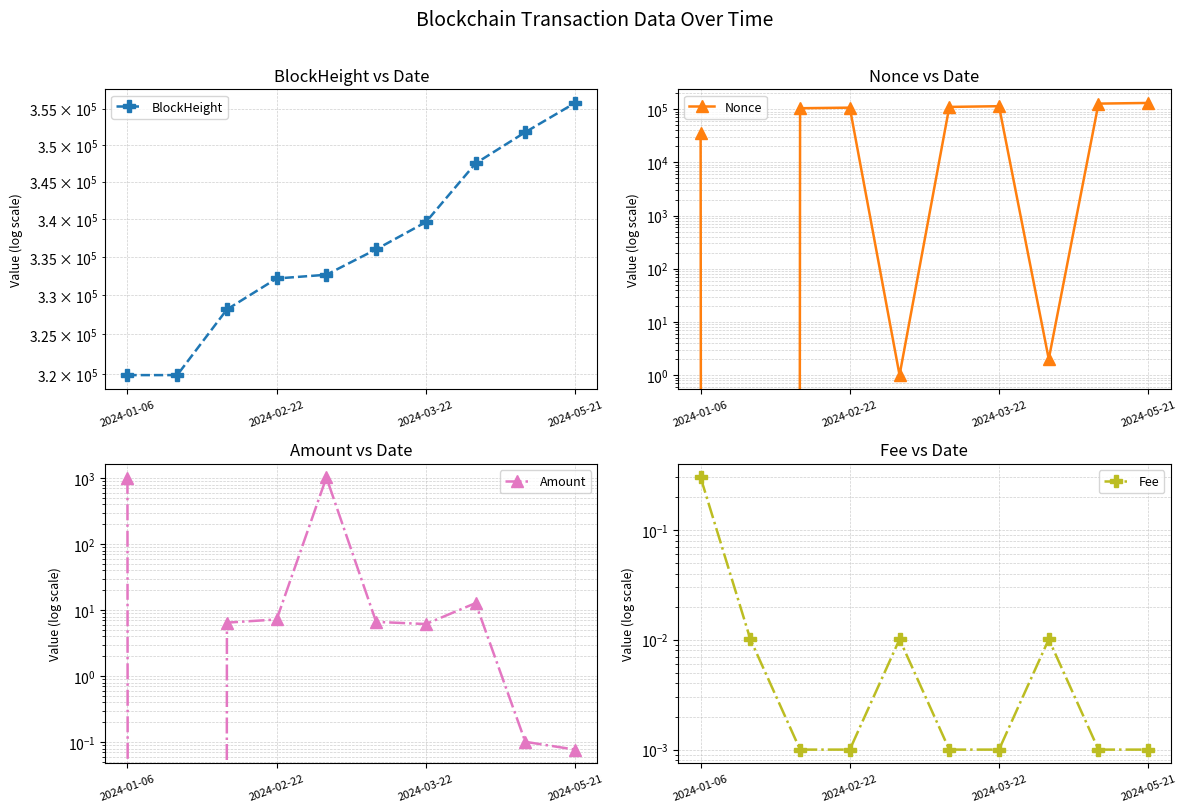

Where do Fee and Nonce first cross each other?

2024-01-06 and 2024-02-22